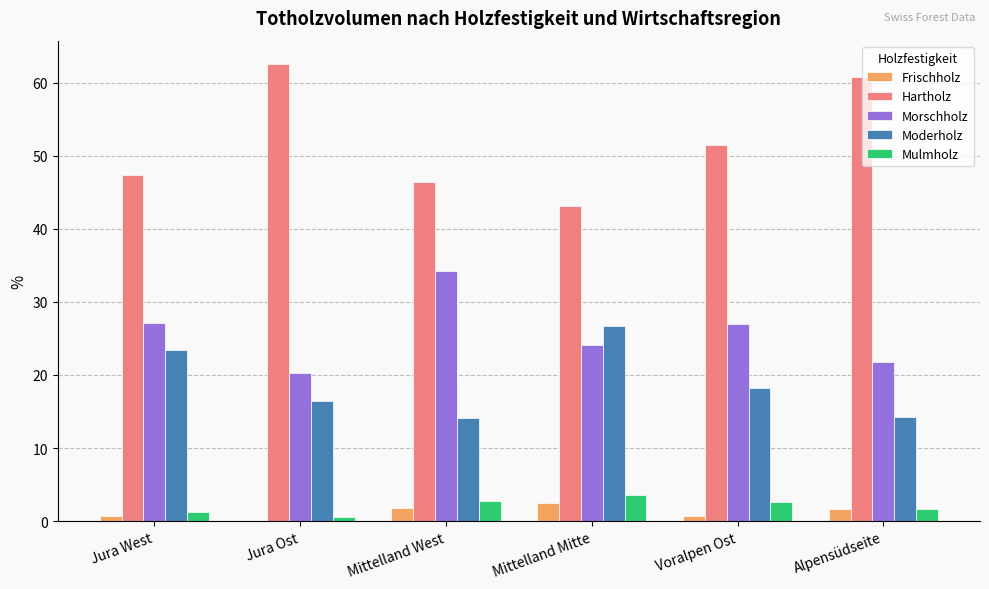

The Morschholz series shows 35.9 at Jura Ost. True or false?

False